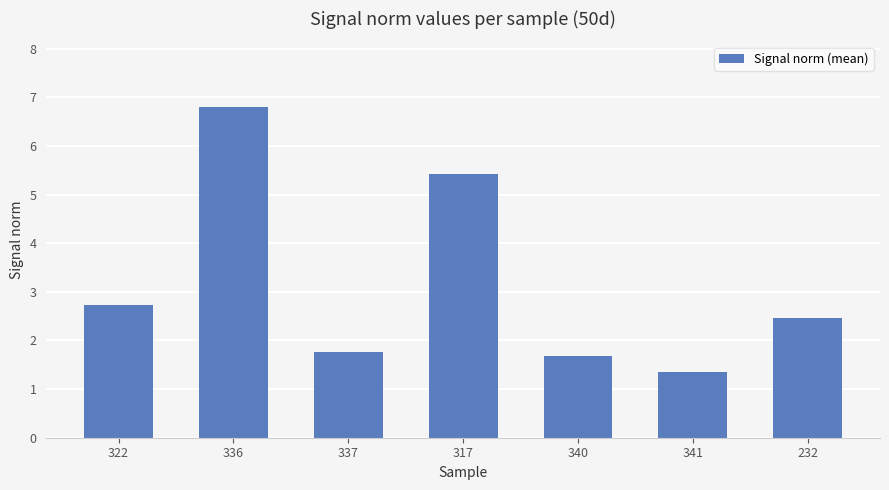

What is the difference between the values at 322 and 340?

1.0